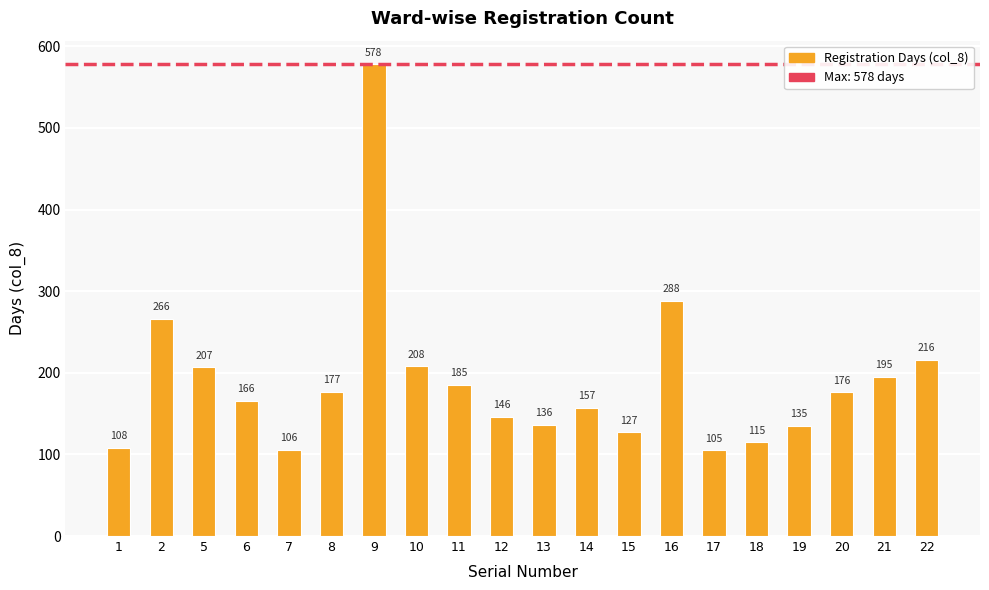

How many series are shown in this chart?

1